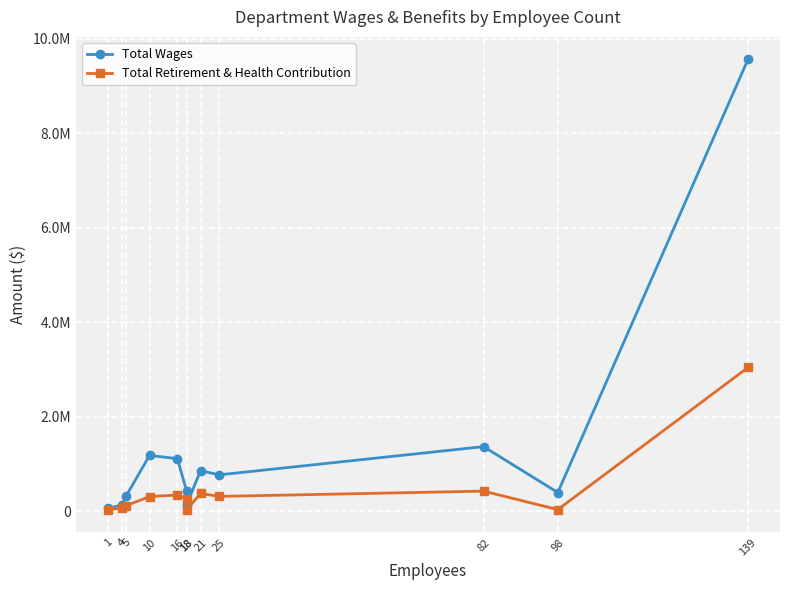

Which category has the lowest value across all series?

18